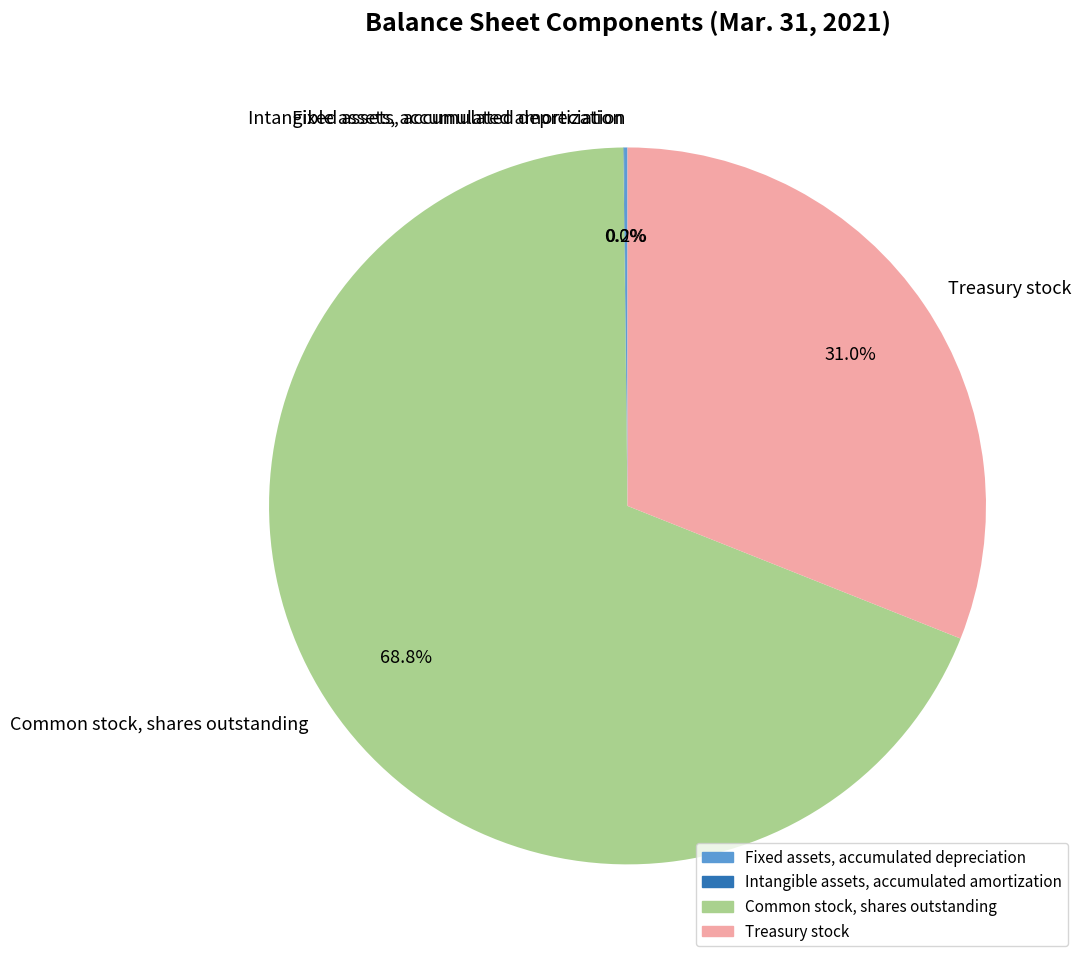

Does any single category account for the majority?

Yes